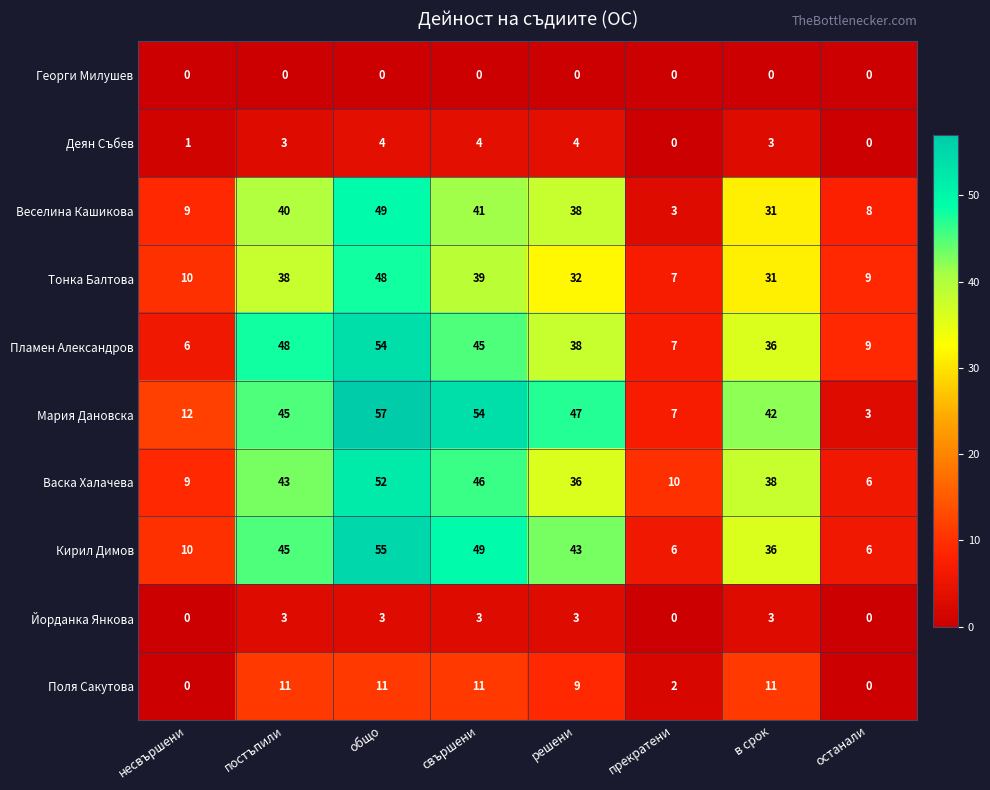

What is the sum of the Йорданка Янкова values at несвършени and постъпили?

3